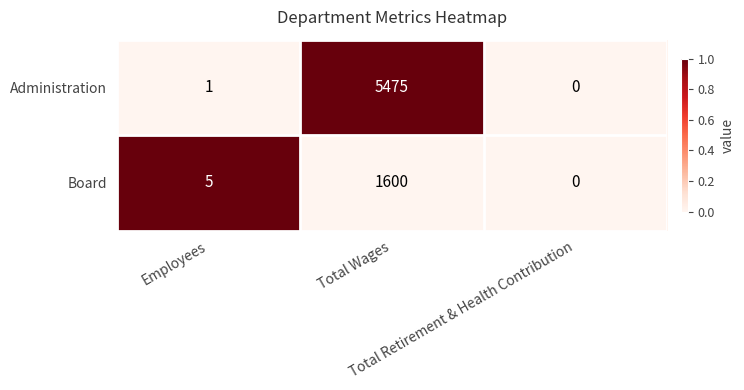

Which series has the widest spread of values?

Administration